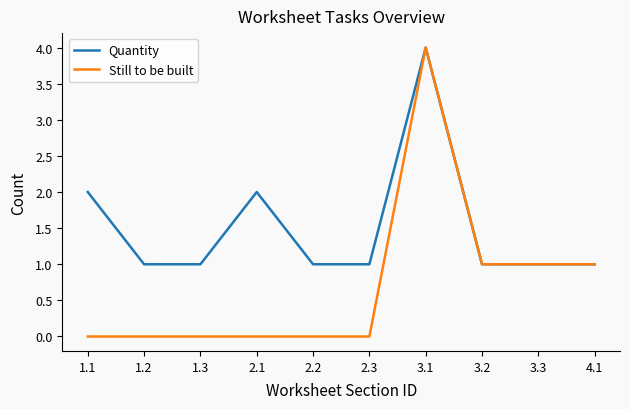

The Still to be built series shows 0 at 1.3. True or false?

True